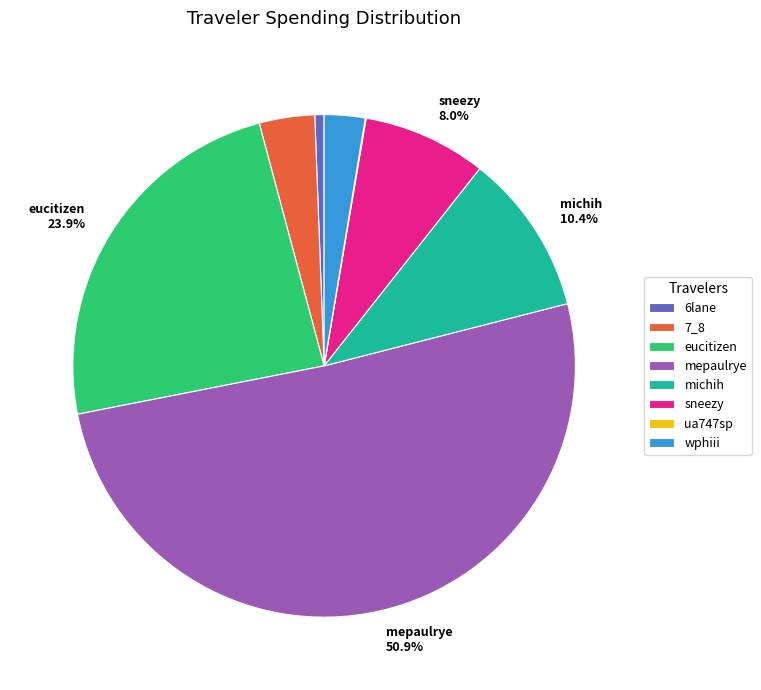

Which has a higher value, mepaulrye or eucitizen?

mepaulrye